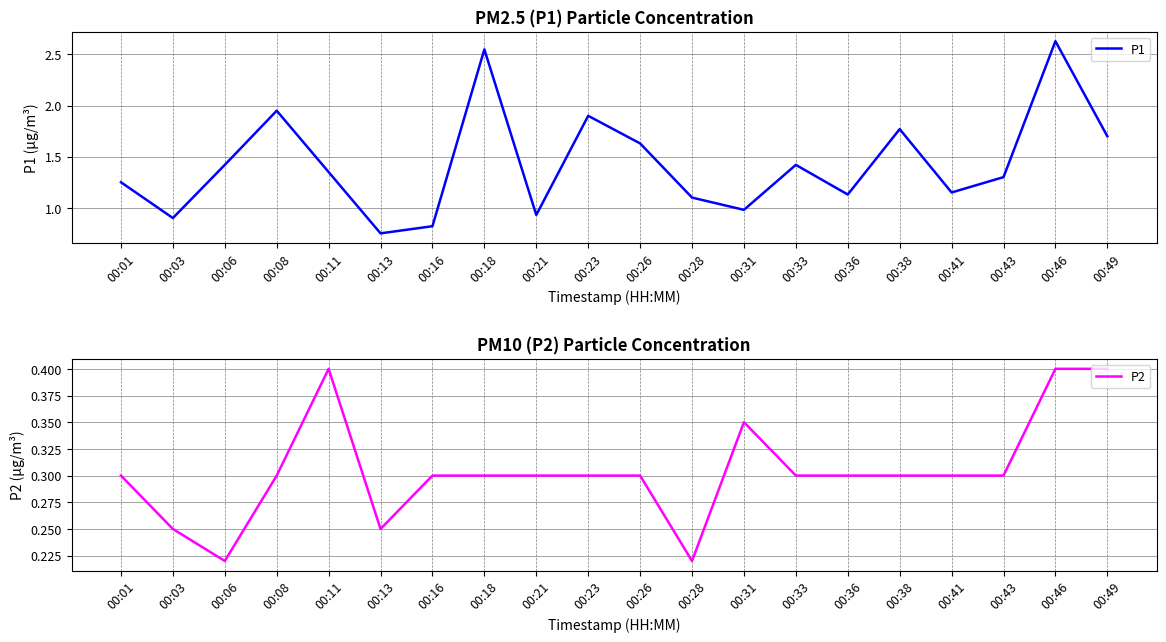

Which category has the highest value in the P2 series?

00:11